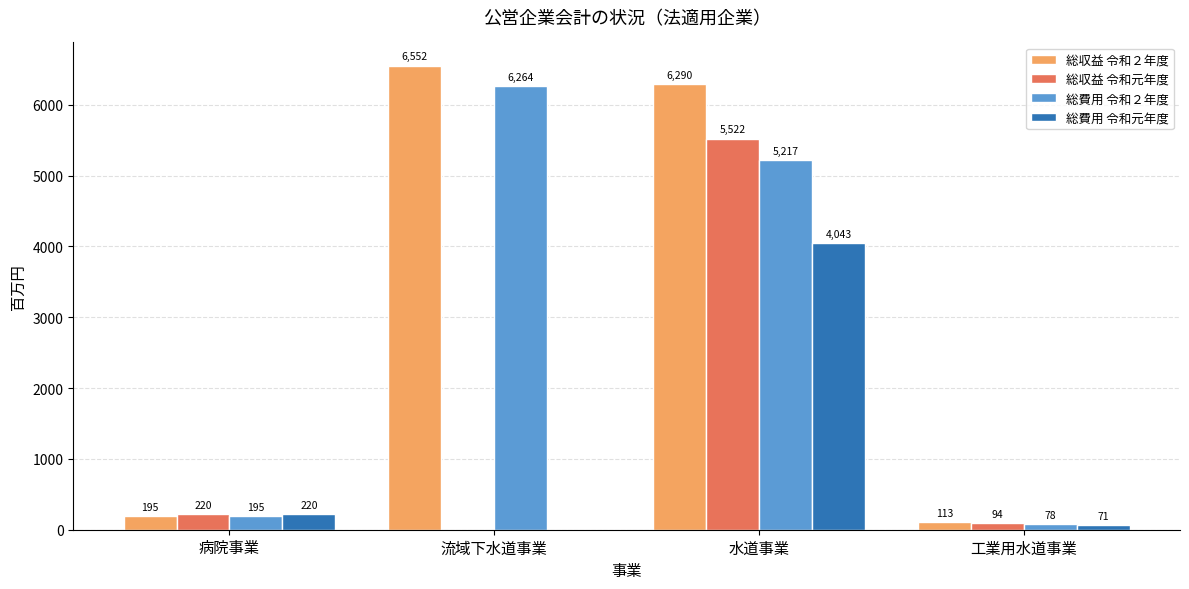

Which series has the widest spread of values?

総収益 令和２年度